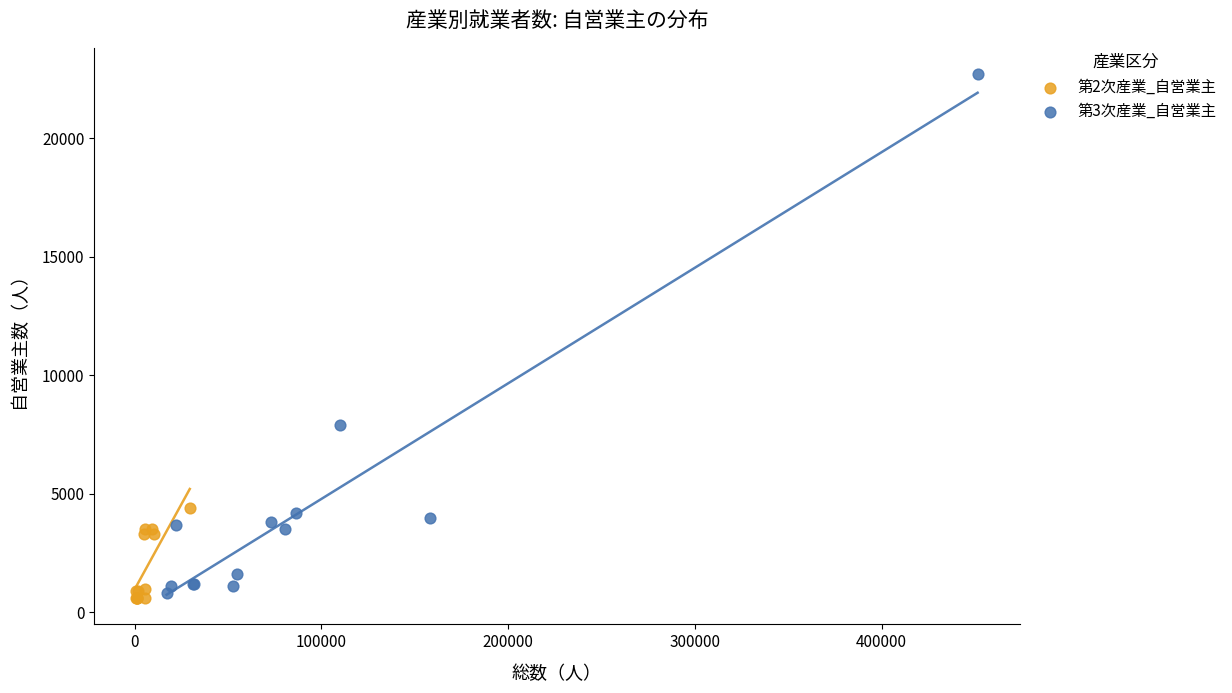

Which series has the widest spread of Y values?

第3次産業_自営業主